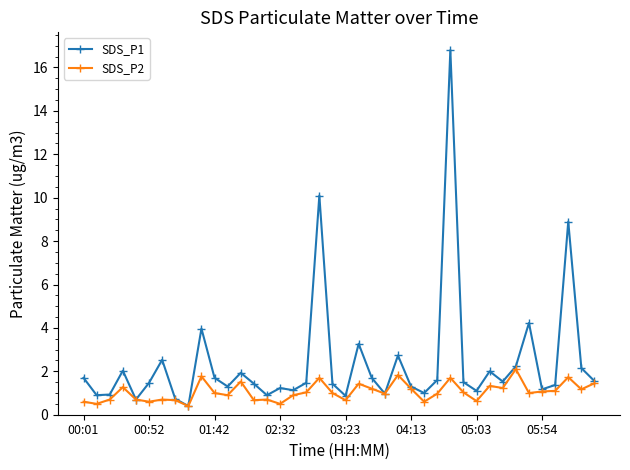

List the series in order of their overall mean, lowest first.

SDS_P2, SDS_P1